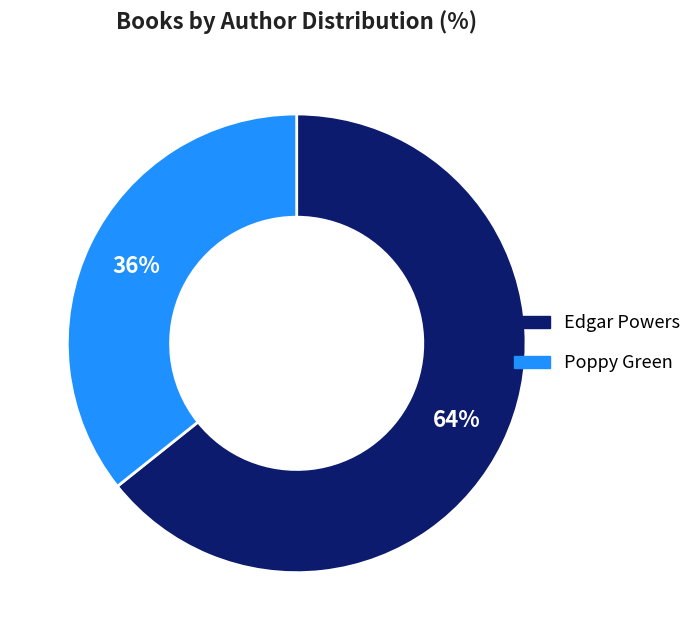

Is it true that Edgar Powers is 71% of the pie?

False